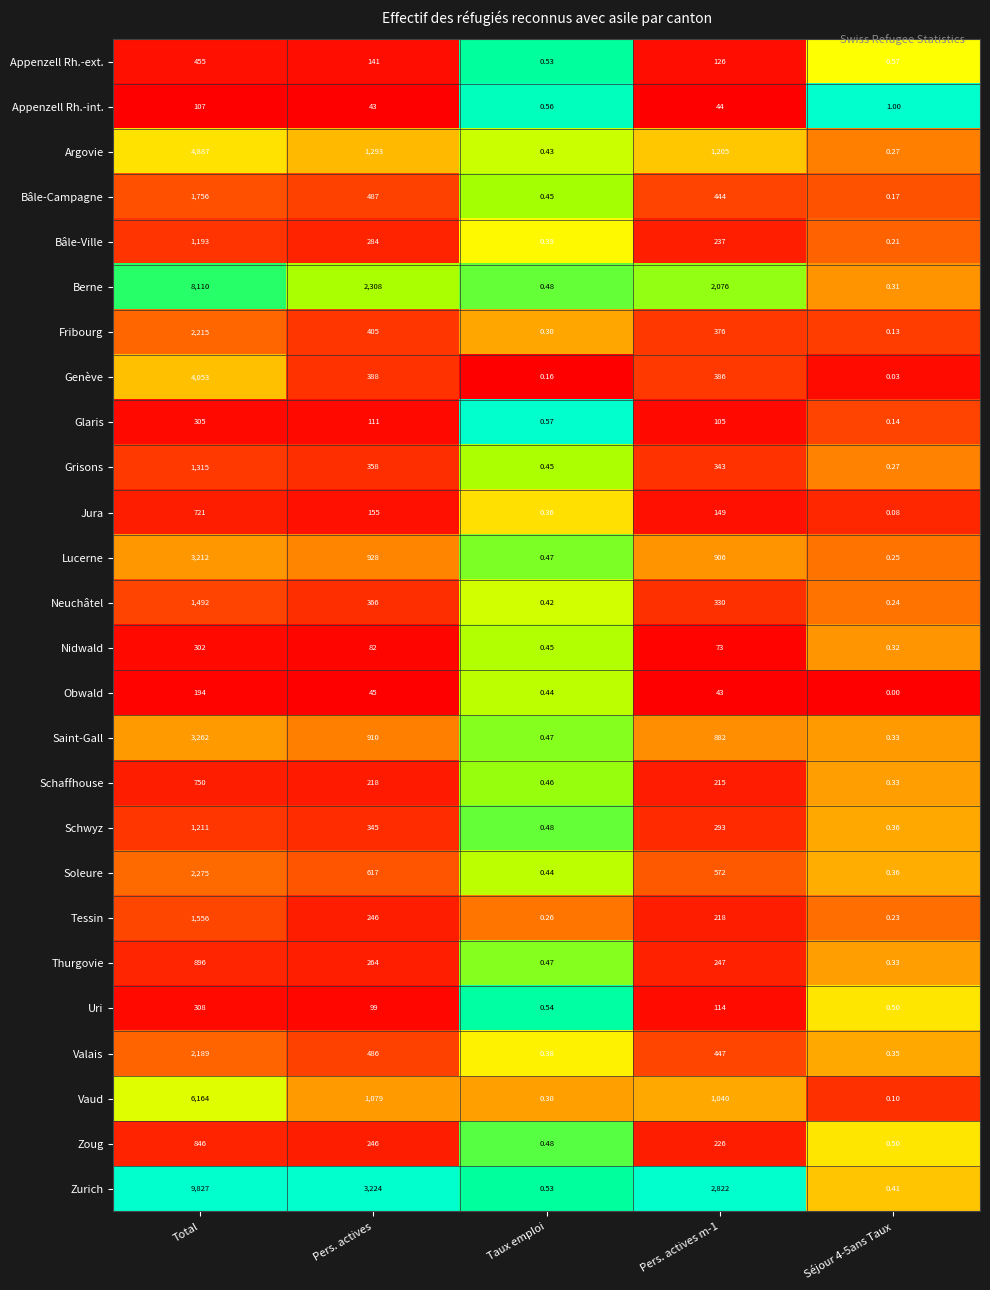

Which series has the widest spread of values?

Zurich